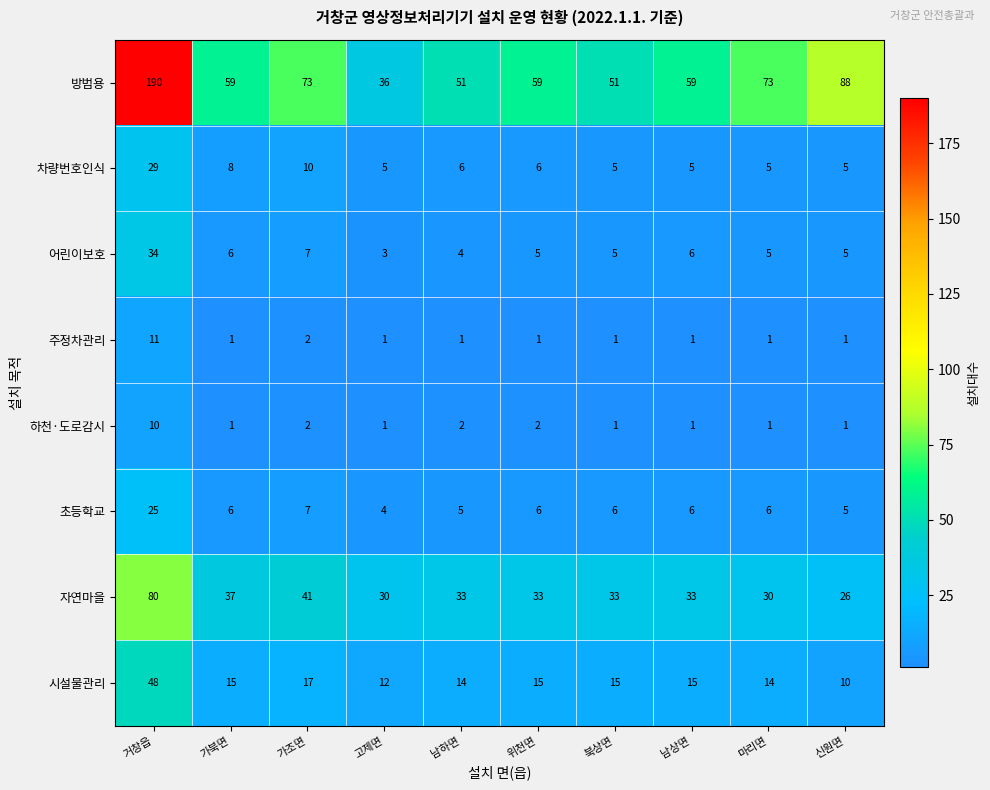

Which series has the largest total across all categories?

방범용